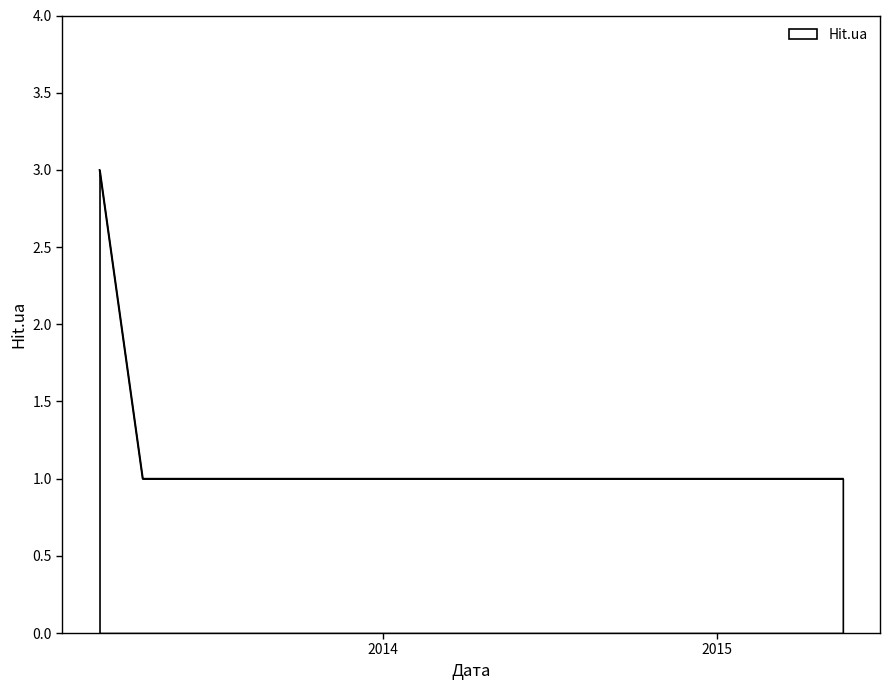

What is the greatest value displayed?

3